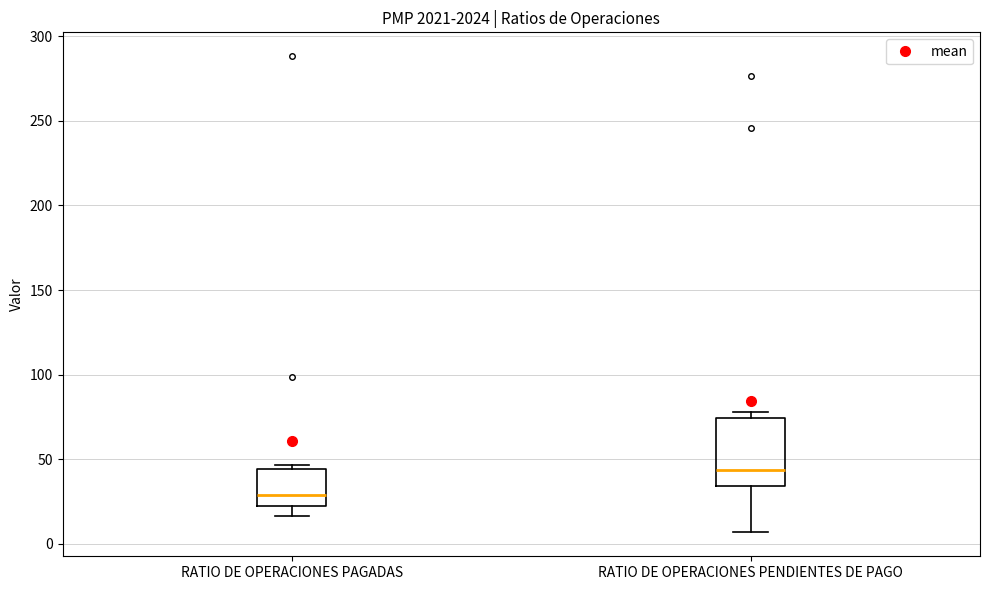

Which box is the tallest, from its lower edge to its upper edge?

RATIO DE OPERACIONES PENDIENTES DE PAGO